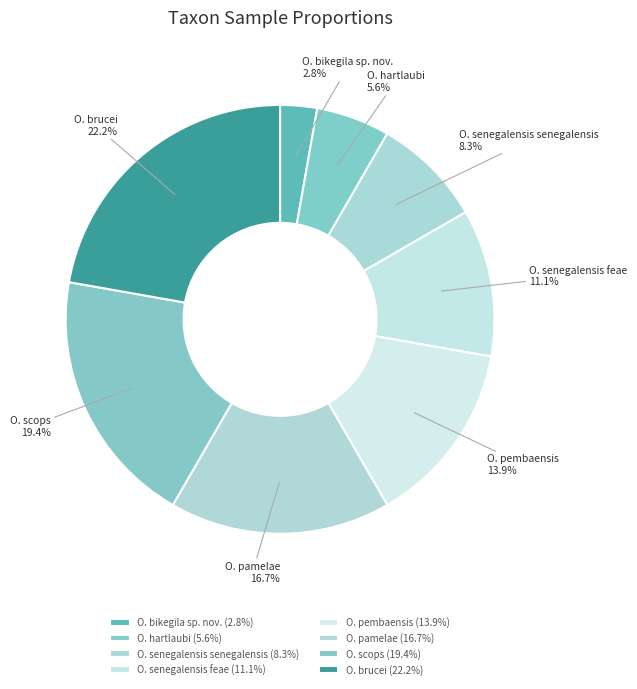

Which slice is the smallest?

O. bikegila sp. nov.